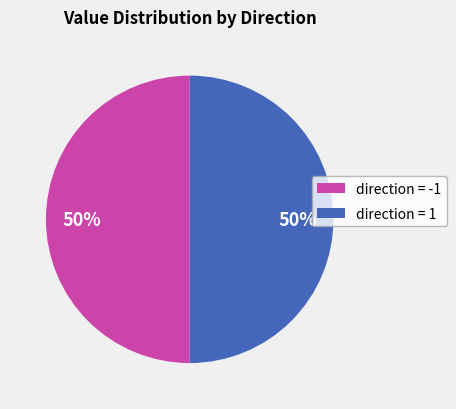

Count the number of slices in the pie.

2